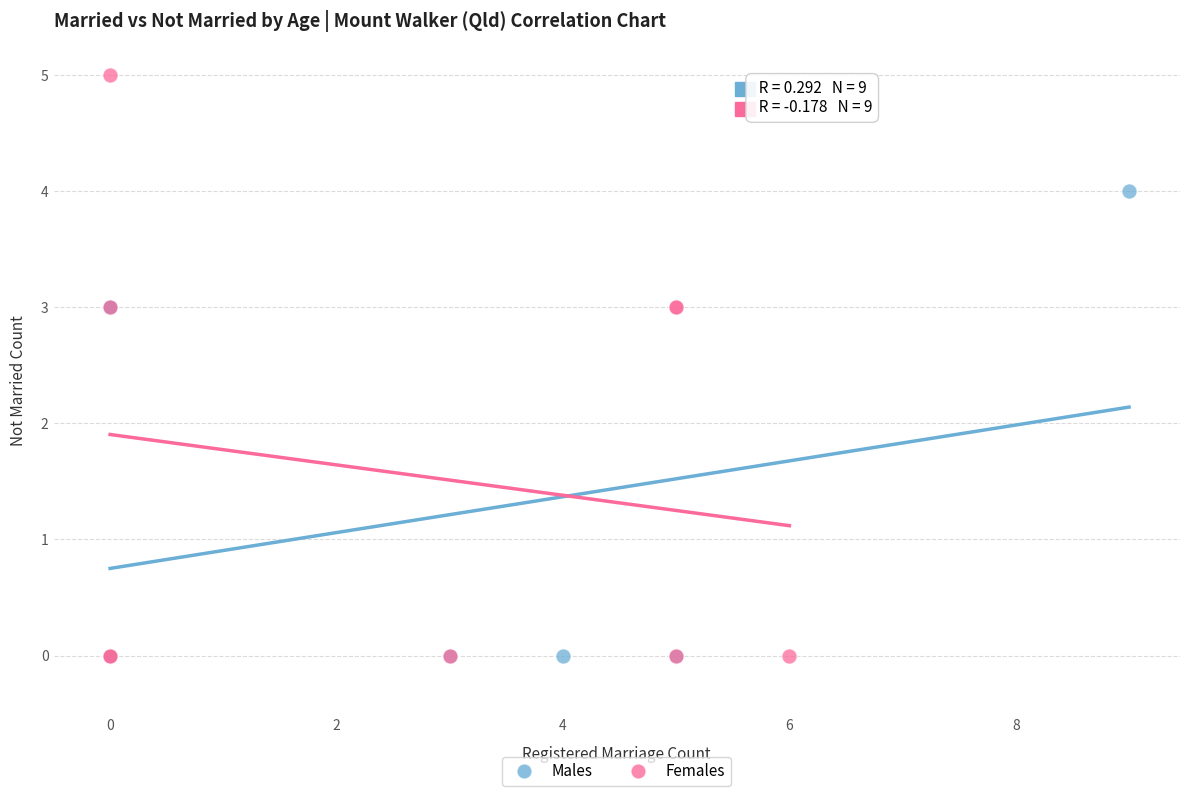

Which series reaches the maximum Y coordinate?

Females